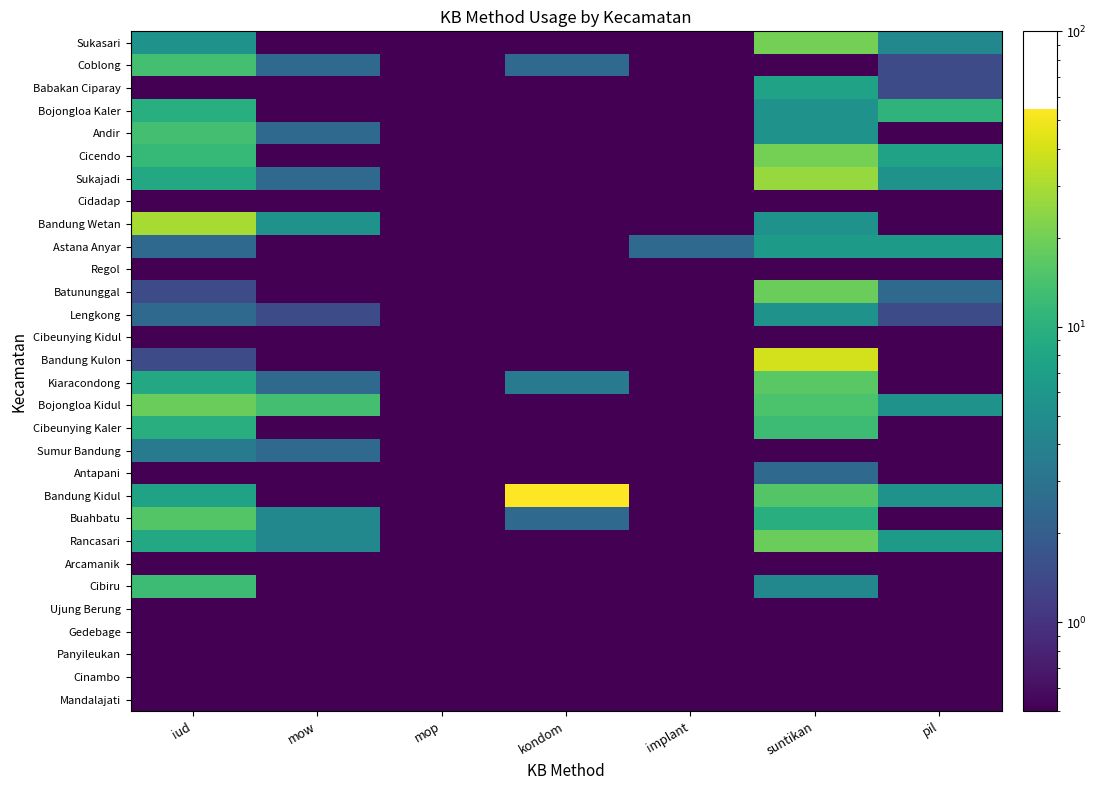

What is the total value across all series at mop?

15.0